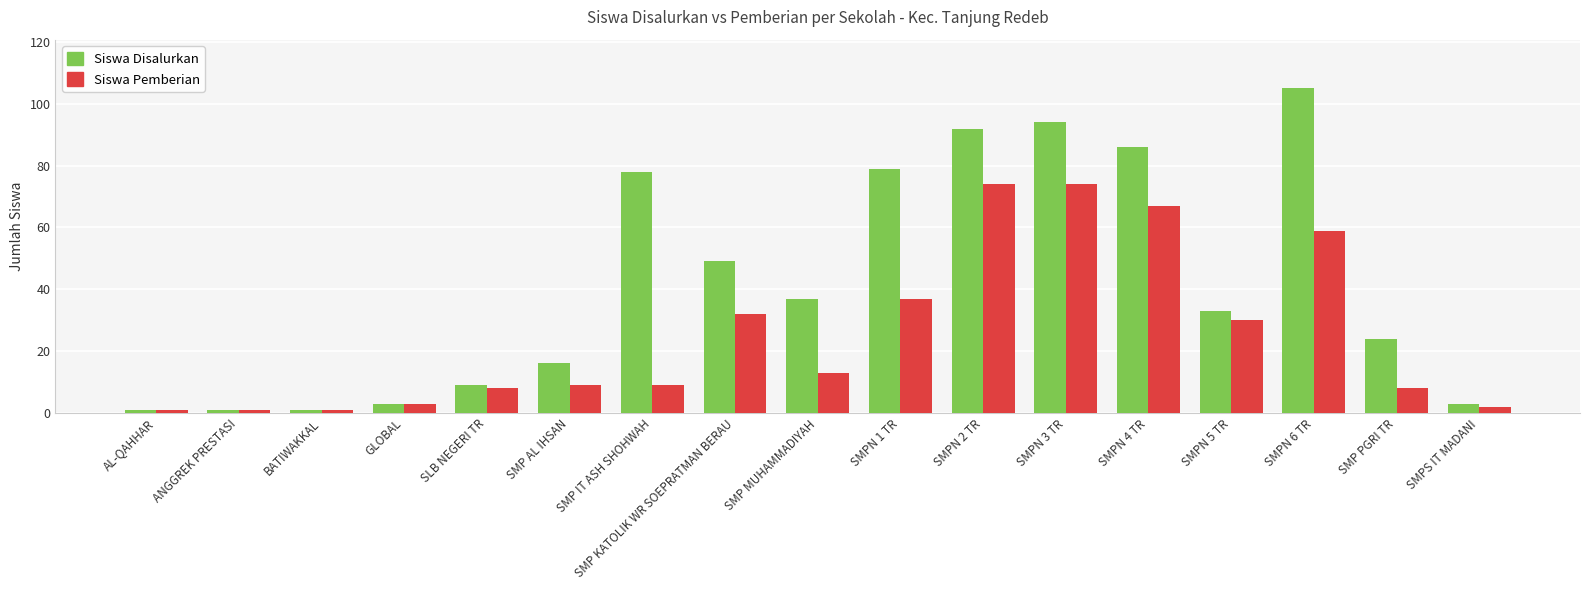

At which label is Siswa Disalurkan closest to 53?

SMP KATOLIK WR SOEPRATMAN BERAU